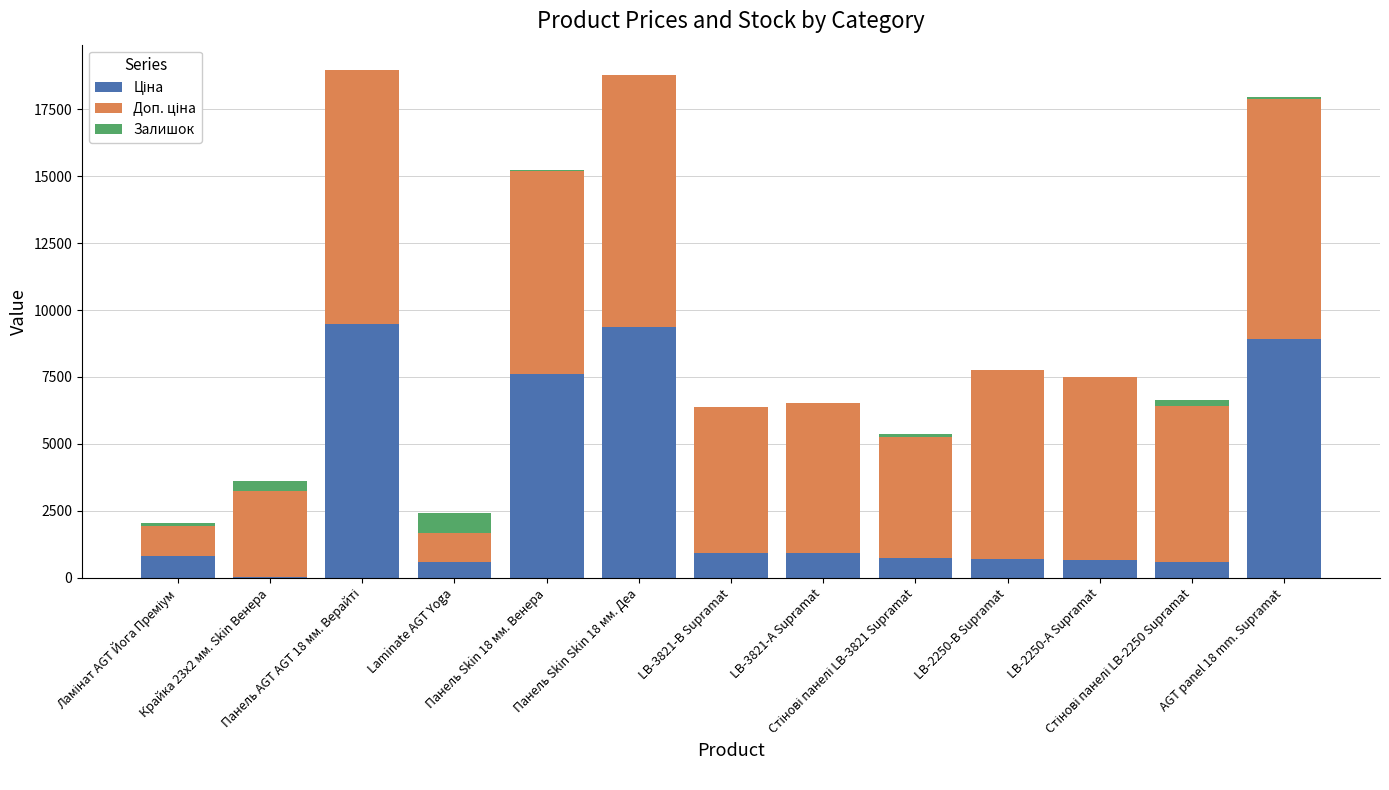

Which series has the largest total across all categories?

Доп. ціна